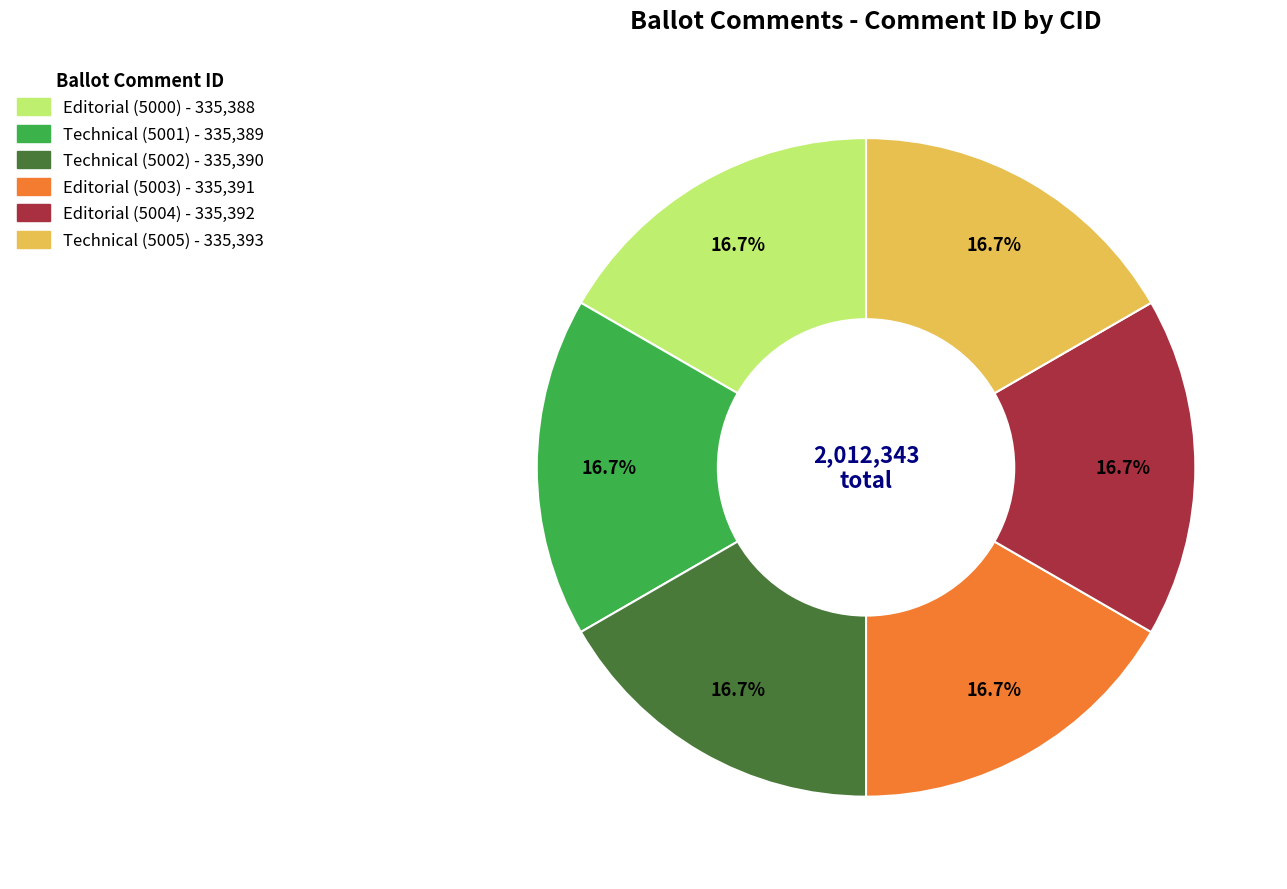

Approximately how many times larger is the value at Editorial (5004) compared to Technical (5005)?

1.0